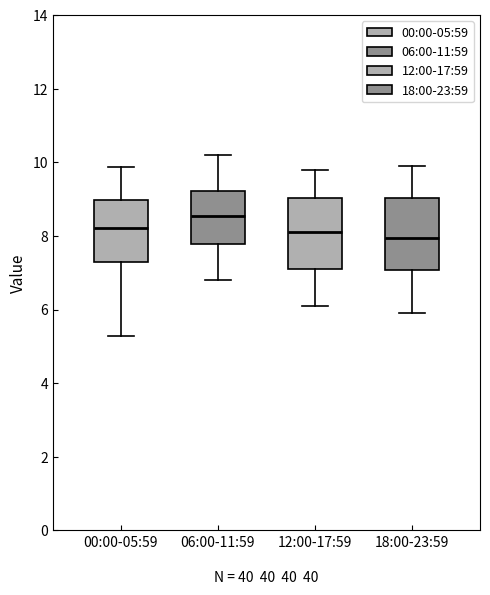

Reading left to right, read every box against the y-axis: the position of its median line, the range the box covers, and the ends of its whiskers. The values are not printed on the chart, so give them approximately, as read against the axis.

00:00-05:59: median 8.2, box 7.2 to 9.0, whiskers 5.2 to 9.8
06:00-11:59: median 8.6, box 7.8 to 9.2, whiskers 6.8 to 10.2
12:00-17:59: median 8.2, box 7.2 to 9.0, whiskers 6.2 to 9.8
18:00-23:59: median 8.0, box 7.0 to 9.0, whiskers 6.0 to 10.0